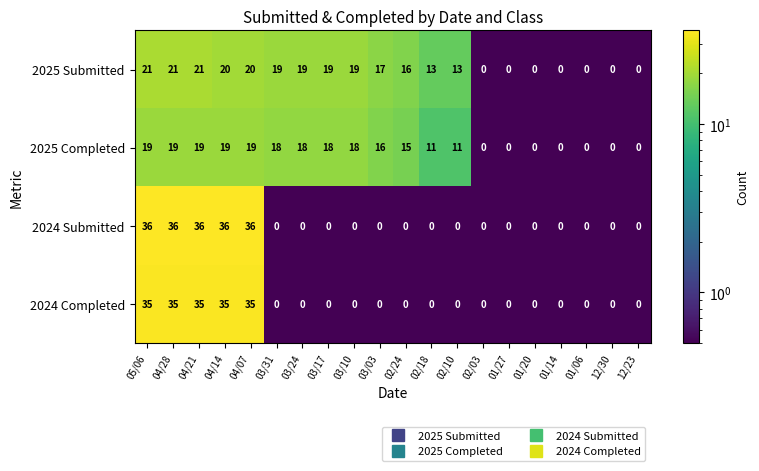

Between 04/28 and 02/24, which series saw the biggest shift?

2024 Submitted